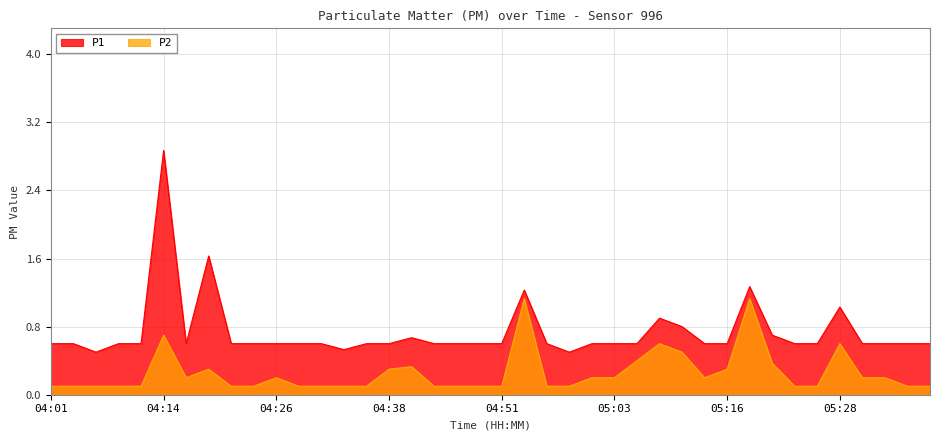

What is the approximate value of P1 at 04:16?

0.6